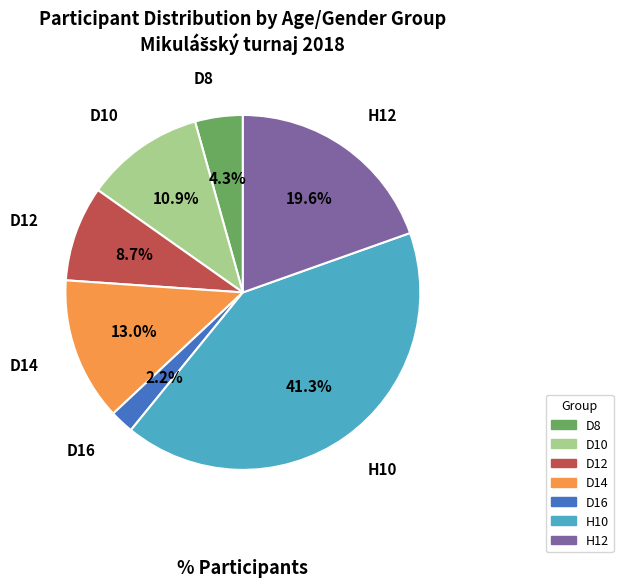

How many slices are in this pie chart?

7